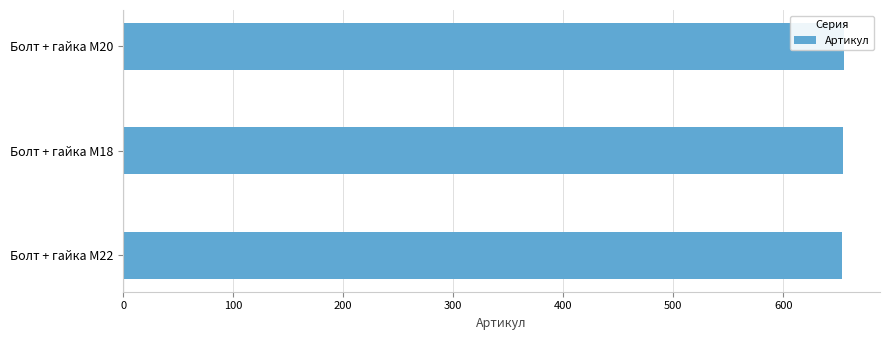

What is the minimum value shown in the chart?

653